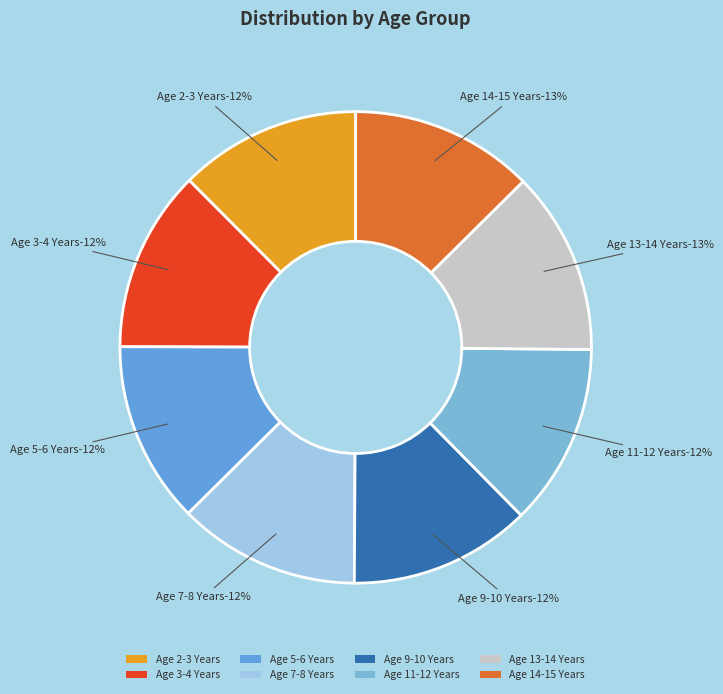

The Age 14-15 Years slice represents 13% of the pie. True or false?

True